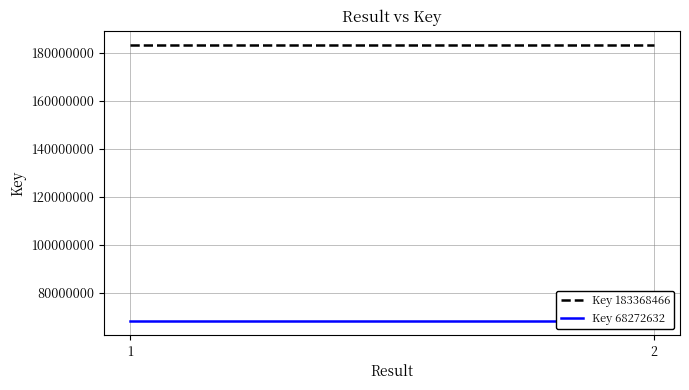

Does the chart display data point markers on the line(s)?

No